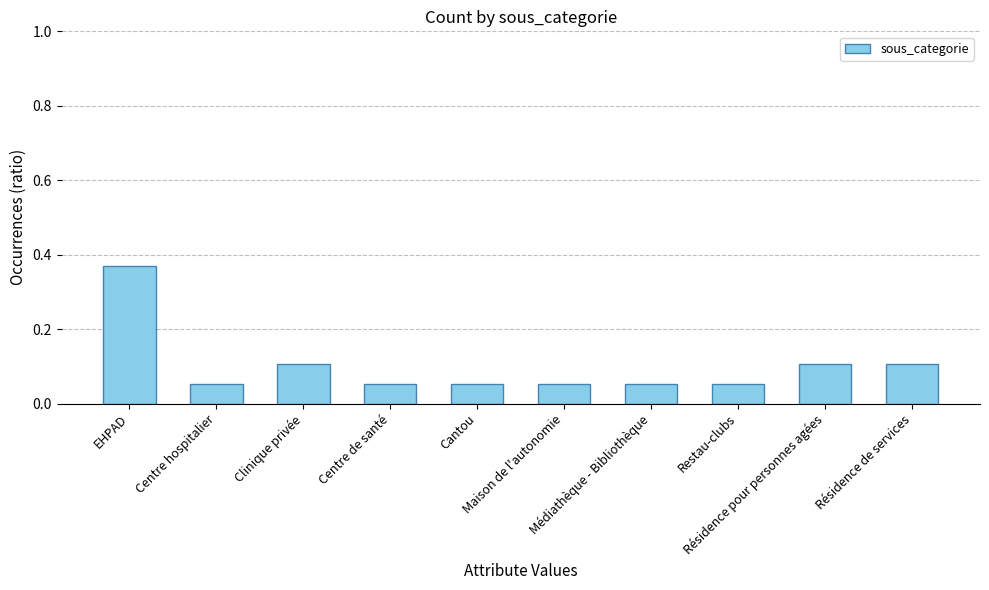

What is the sum of all values?

1.0